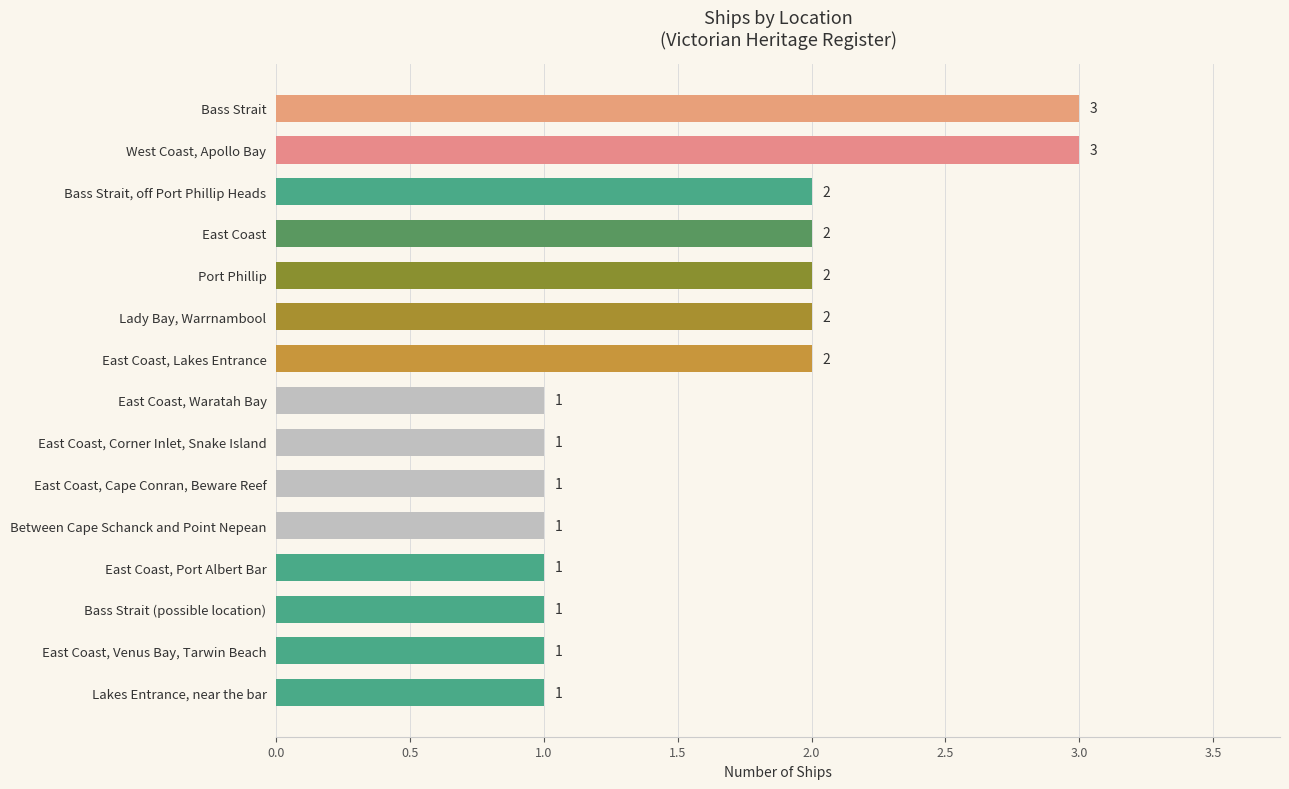

What is the sum of all values?

24